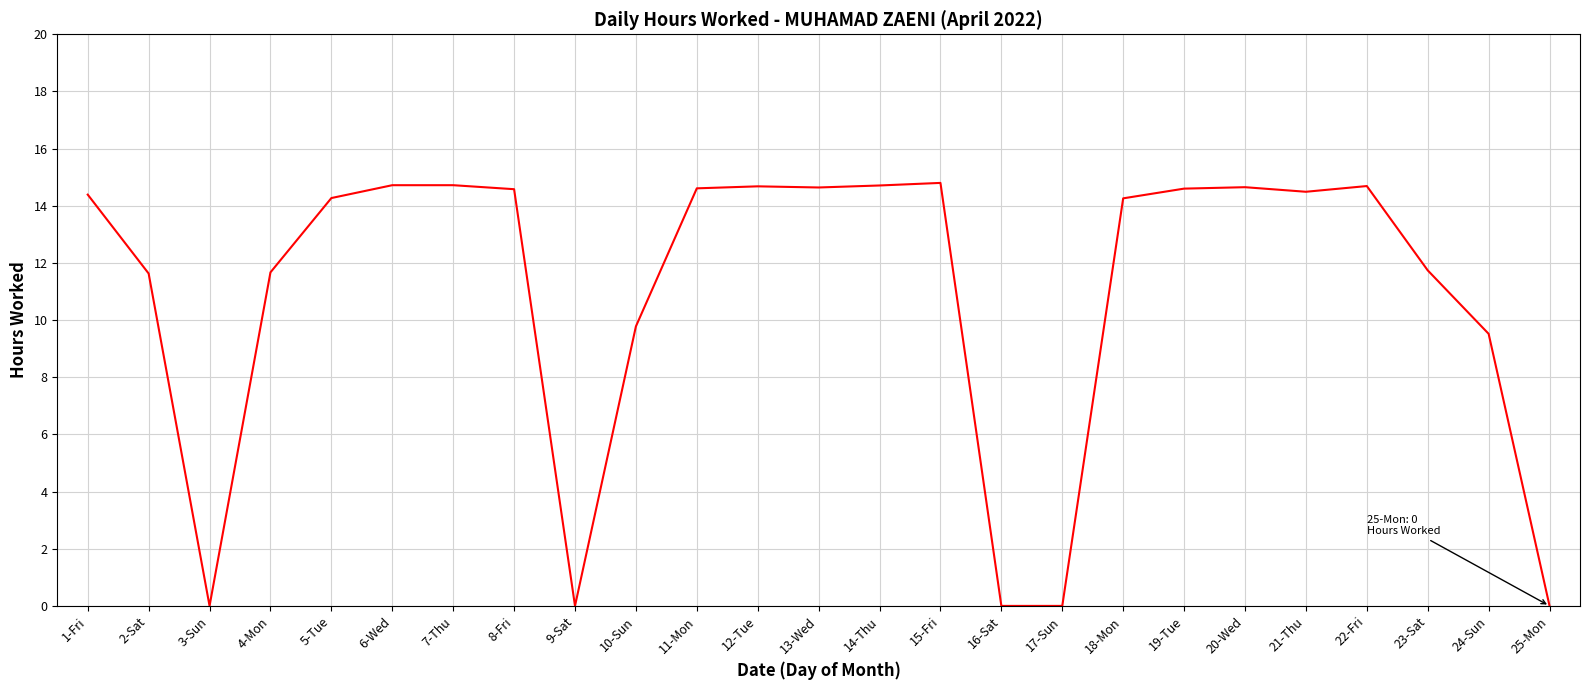

What position from the left is 8-Fri?

8